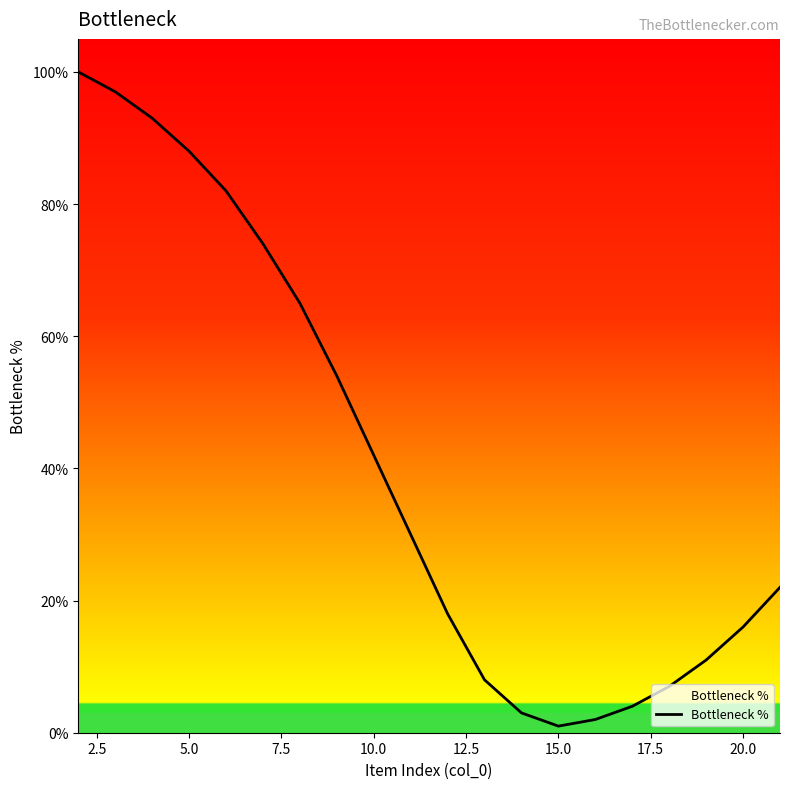

Reading left to right, extract all data points from this chart.

100	97	93	88	82	74	65	54	42	30	18	8	3	1	2	4	7	11	16	22